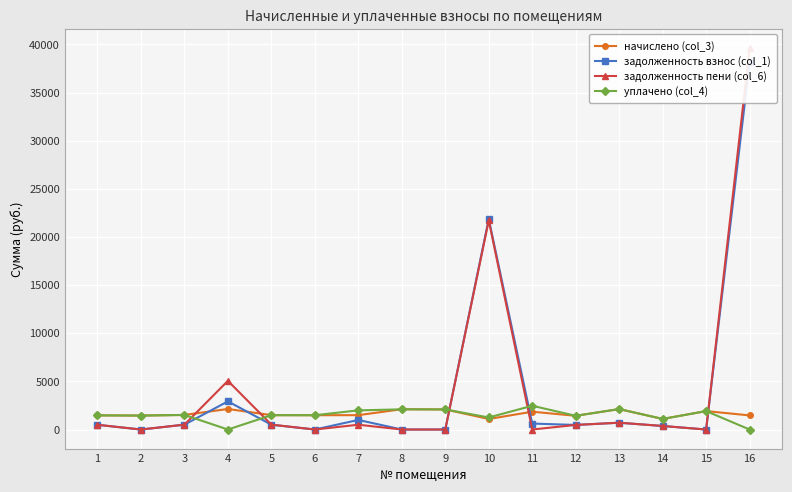

What is the value of the задолженность пени (col_6) point at the 13th from the left?

707.5